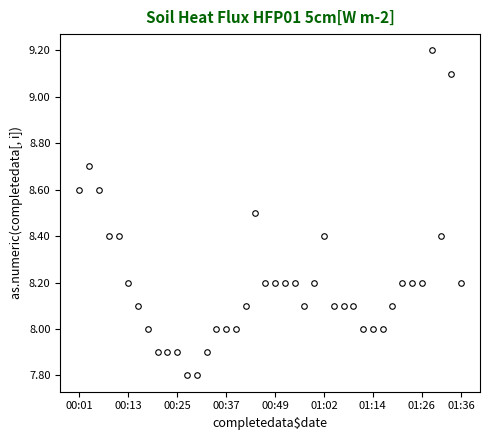

True or false: there are more than 1 points higher than both neighbors.

True